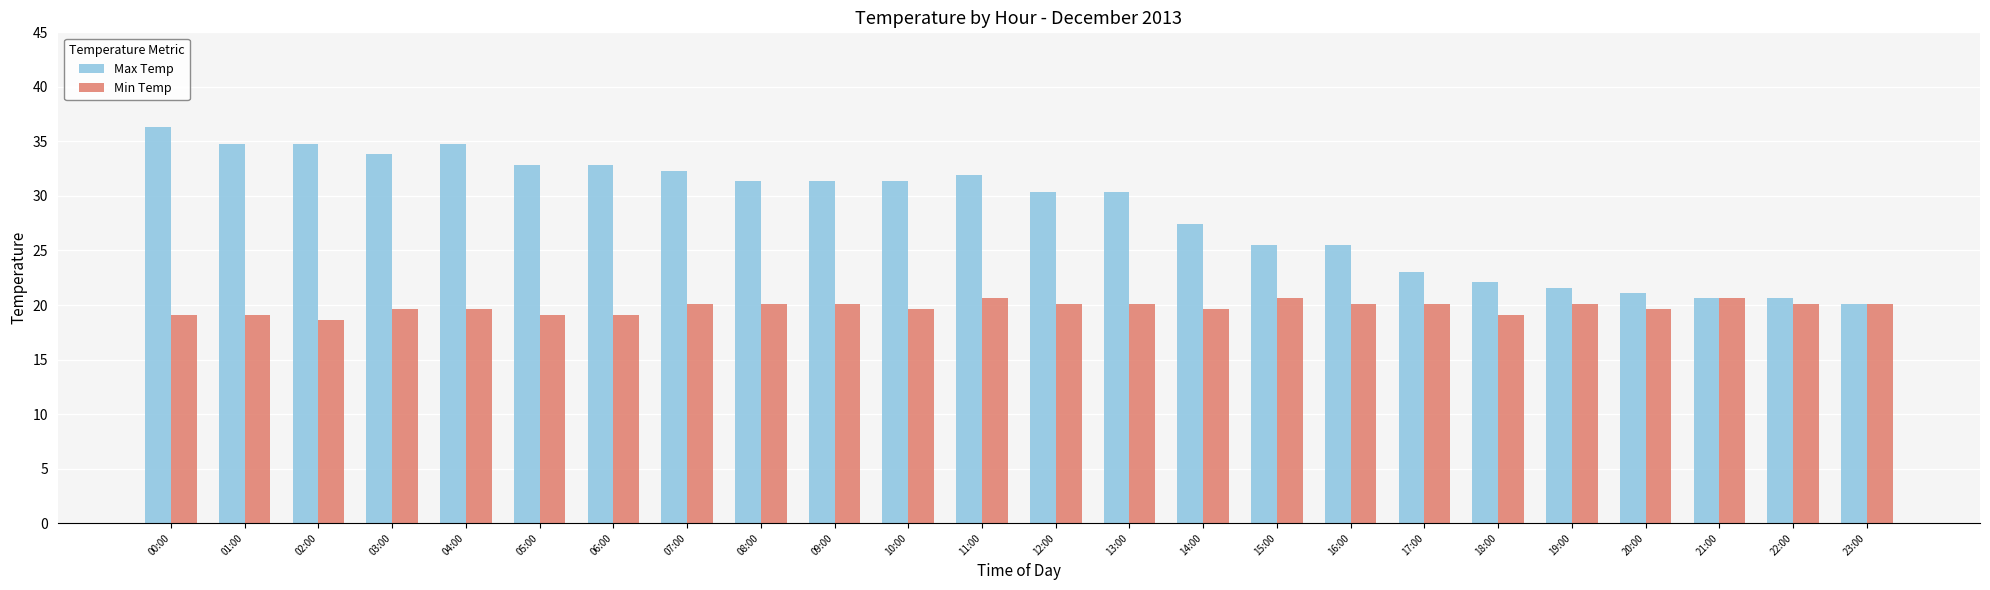

At which label does Max Temp first exceed 31?

00:00